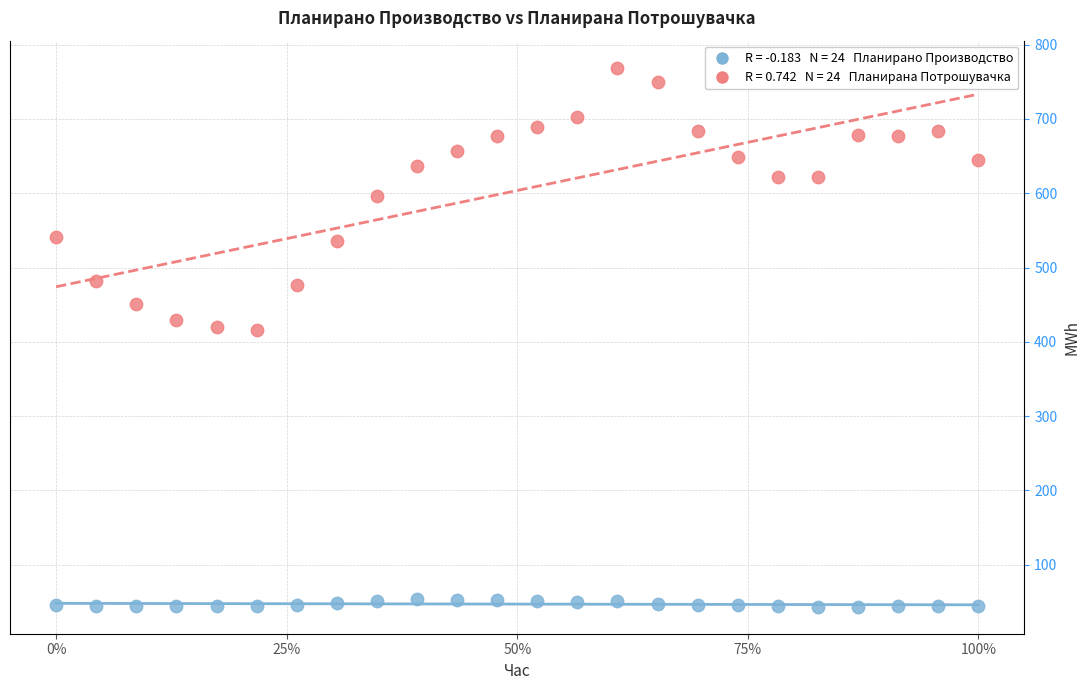

Across all data points, what is the range of Y values (max minus min)?

725.7